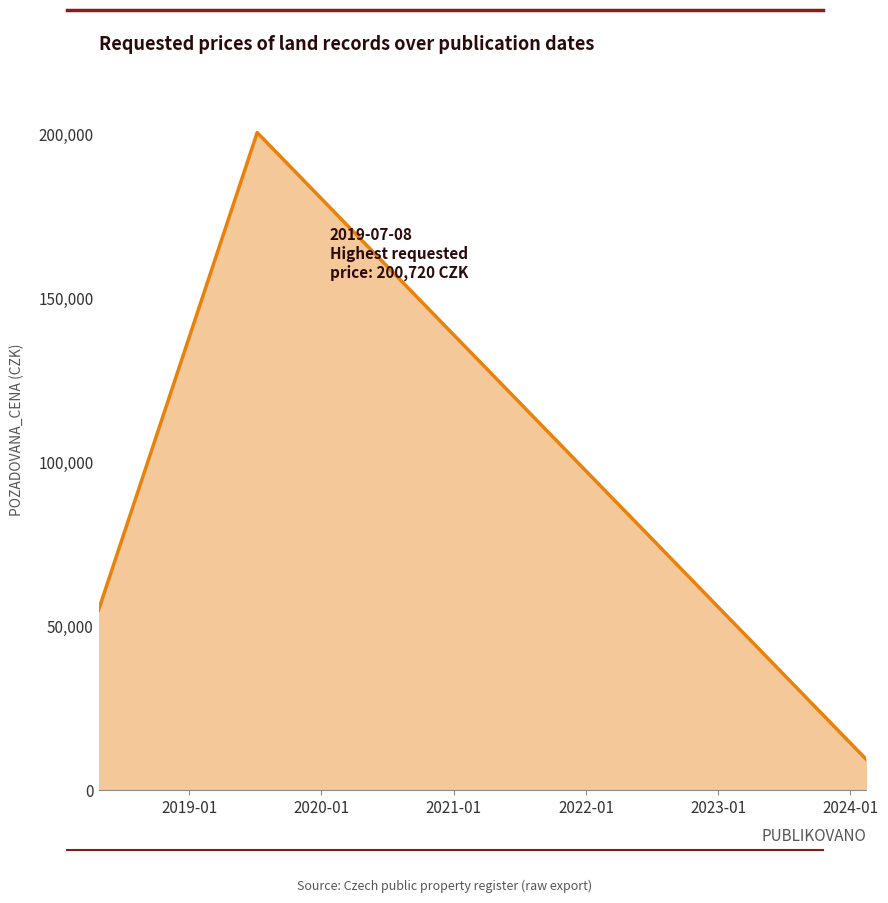

What is the minimum value shown in the chart?

9340